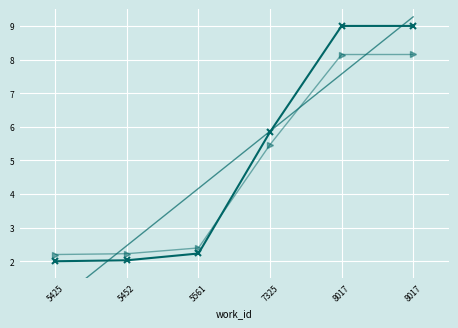

What is the sum of all id variant values?

28.6